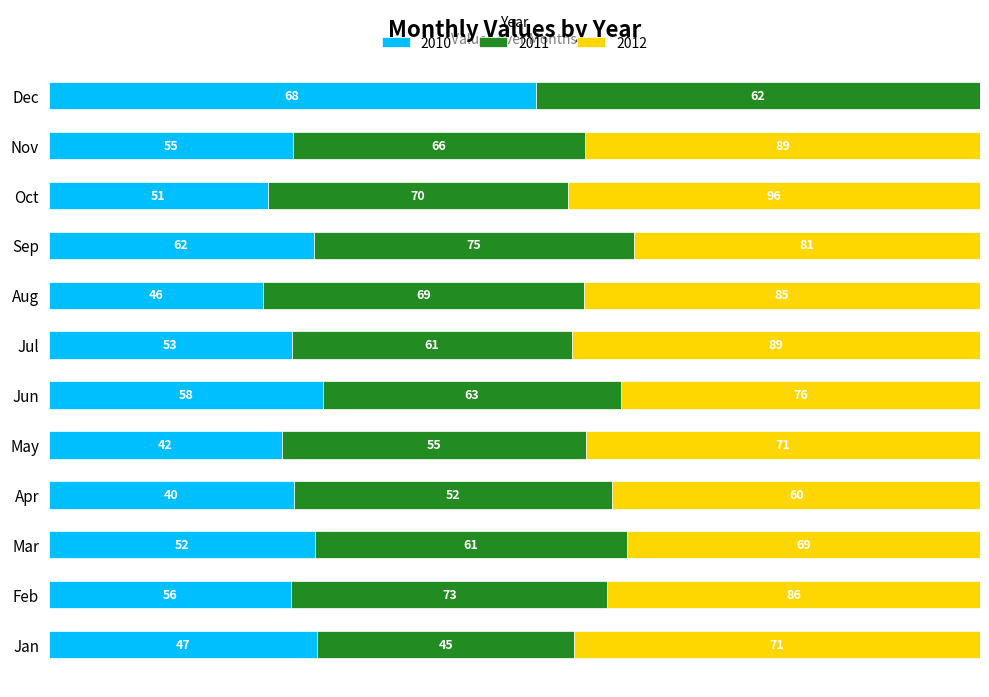

What are all the series names shown in the legend?

2010, 2011, 2012